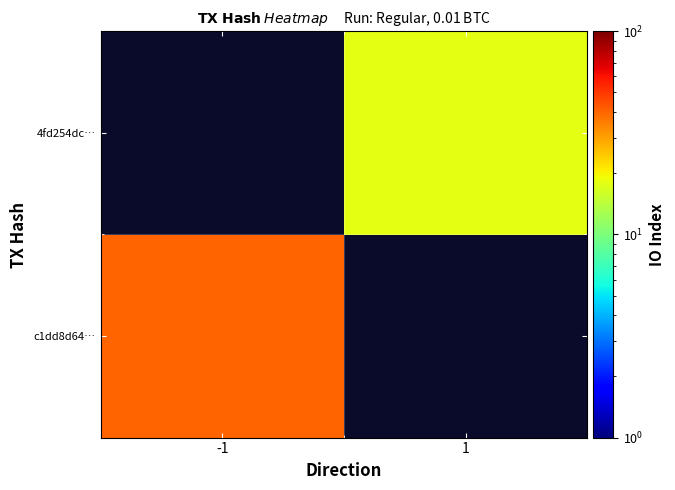

Which category has the lowest value across all series?

1